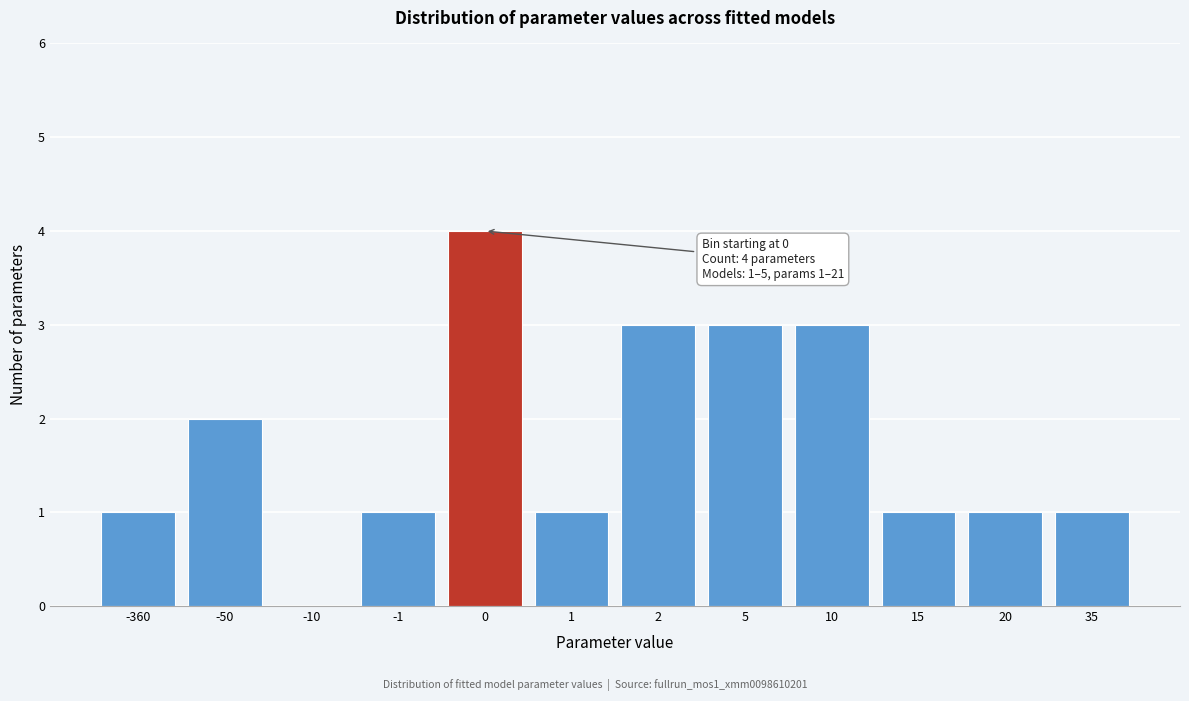

Reading left to right, extract all data points from this chart.

-360=1	-50=2	-10=0	-1=1	0=4	1=1	2=3	5=3	10=3	15=1	20=1	35=1